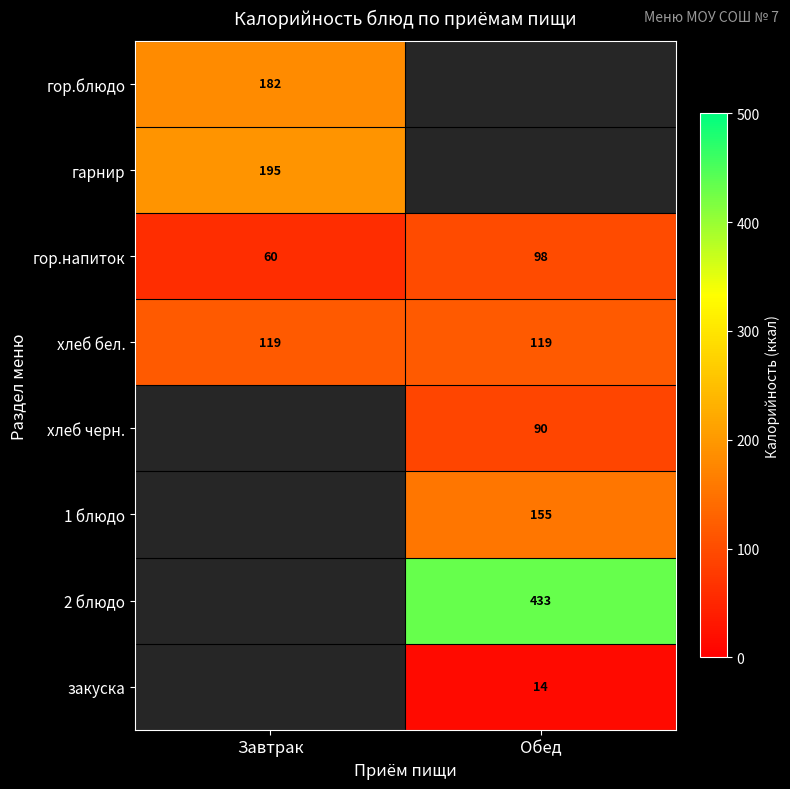

Which has a higher value, Обед or Завтрак?

Завтрак